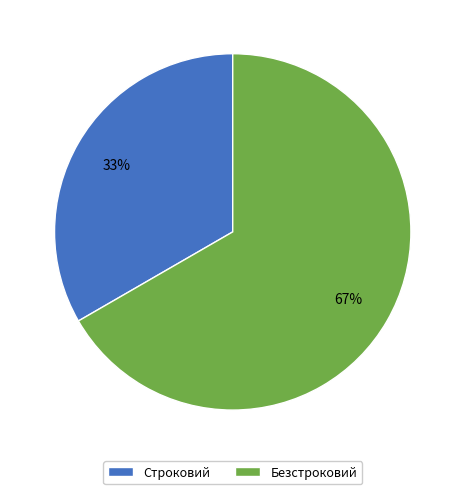

Do Безстроковий and Строковий together represent more than half of the pie?

Yes